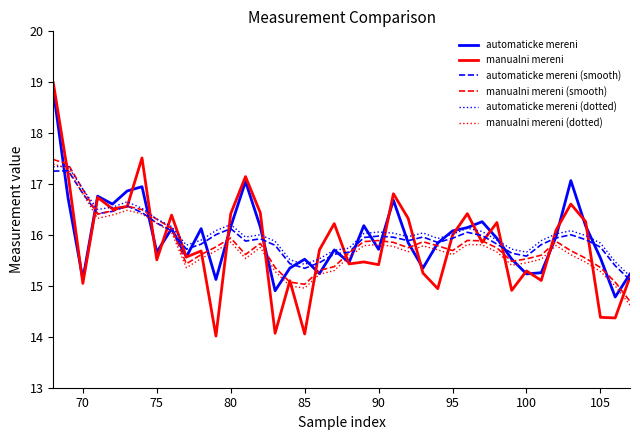

True or false: automaticke mereni (smooth) and automaticke mereni (dotted) cross at least once.

False